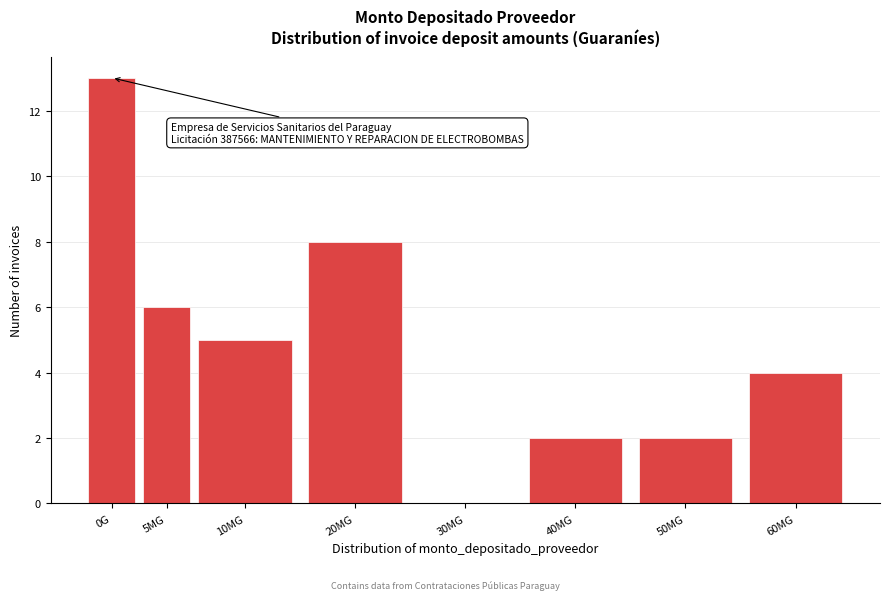

Reading right to left, transcribe all the data shown in this chart.

60MG=4	50MG=2	40MG=2	30MG=0	20MG=8	10MG=5	5MG=6	0G=13